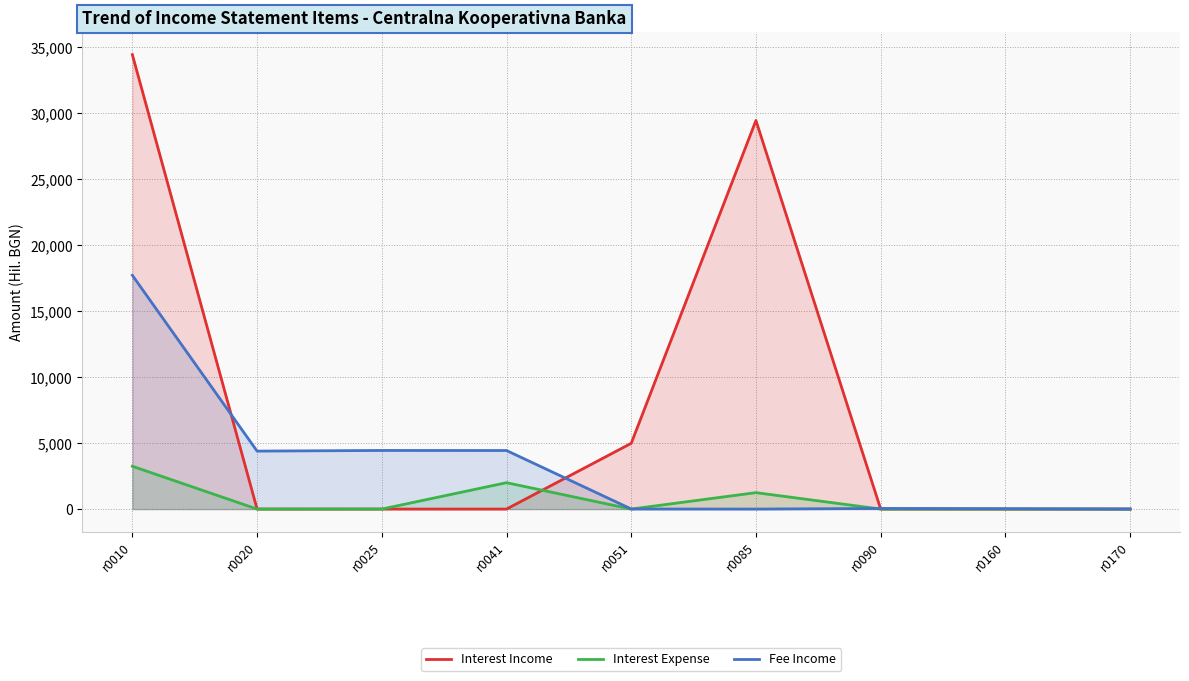

Reading left to right, what are all the values shown in this chart?

Interest Income: r0010=34455	r0020=3	r0025=0	r0041=0	r0051=4986	r0085=29466	r0090=0	r0160=0	r0170=0
Interest Expense: r0010=3246	r0020=0	r0025=0	r0041=2001	r0051=0	r0085=1245	r0090=0	r0160=0	r0170=0
Fee Income: r0010=17724	r0020=4395	r0025=4444	r0041=4439	r0051=5	r0085=0	r0090=46	r0160=25	r0170=3